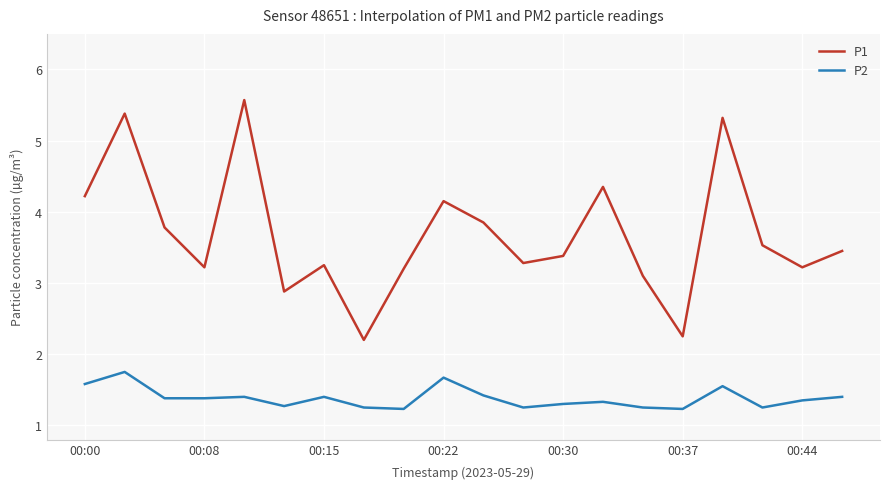

Rank the series by their average value, from lowest to highest.

P2, P1